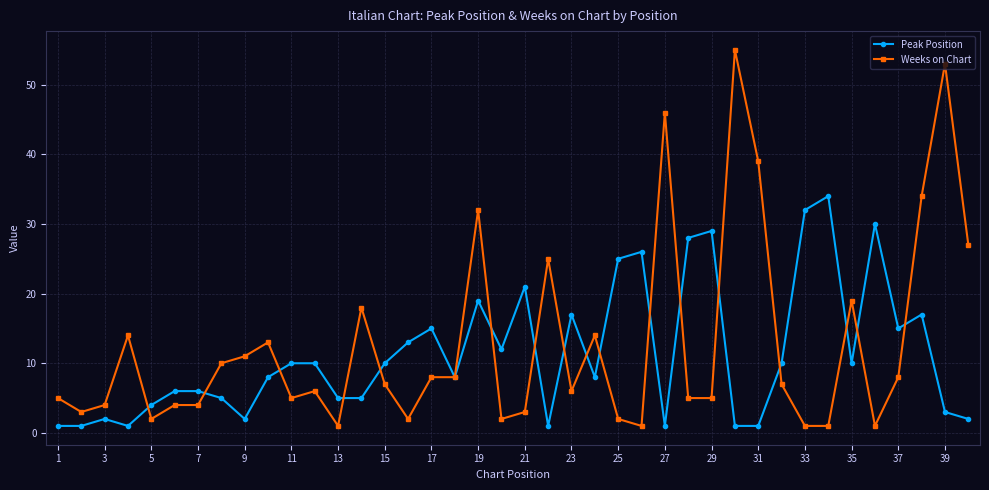

True or false: Peak Position has more than 1 points higher than both neighbors.

True